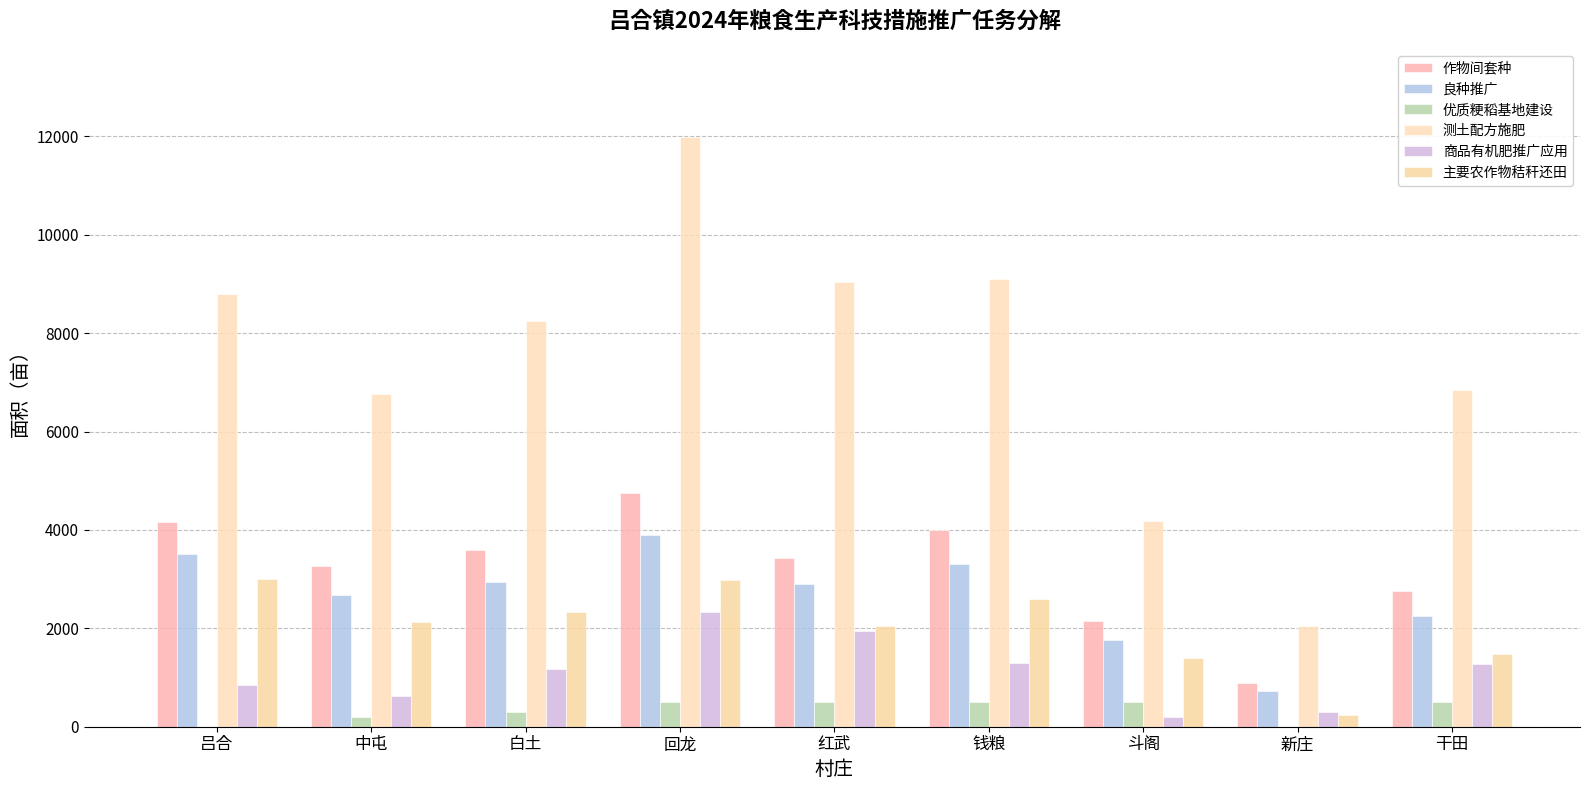

What is the label of the 7th bar from the right?

白土